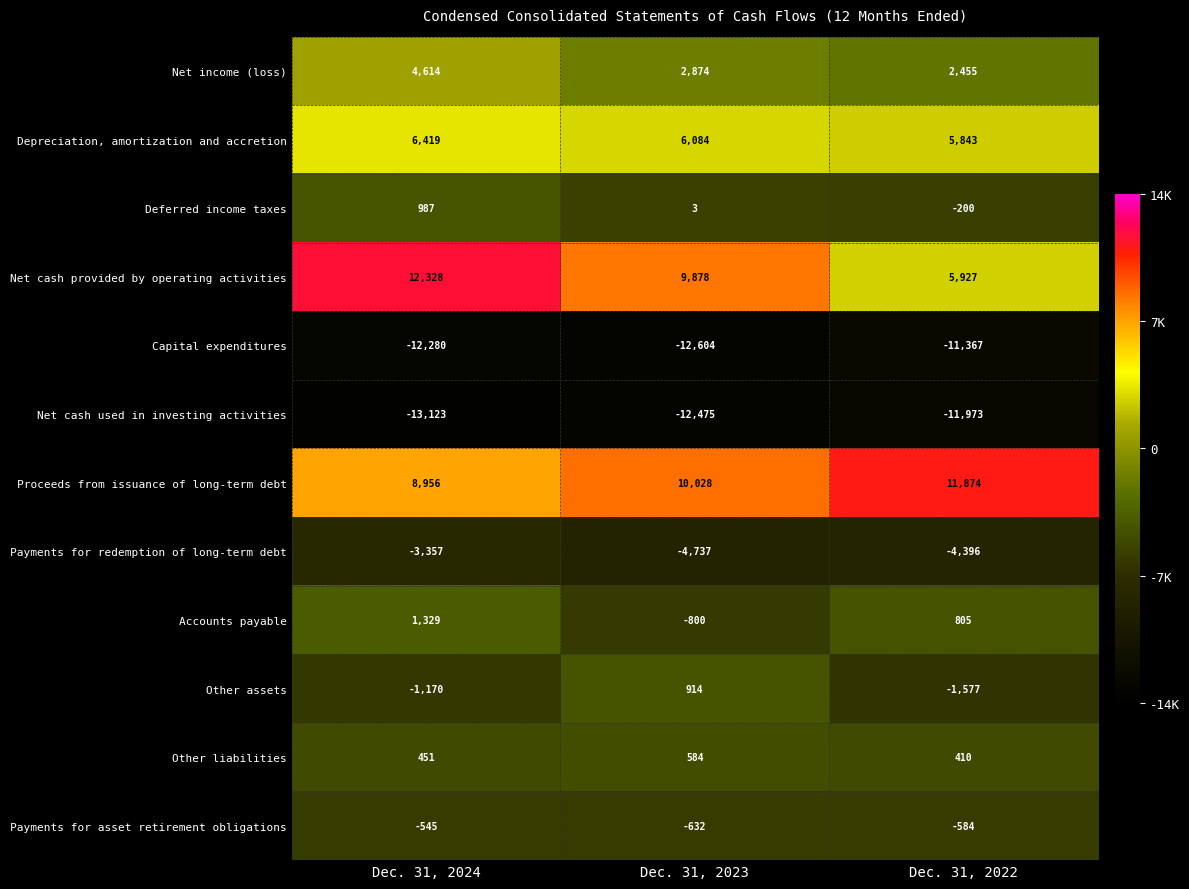

The value of Payments for redemption of long-term debt at Dec. 31, 2024 is -5175. True or false?

False